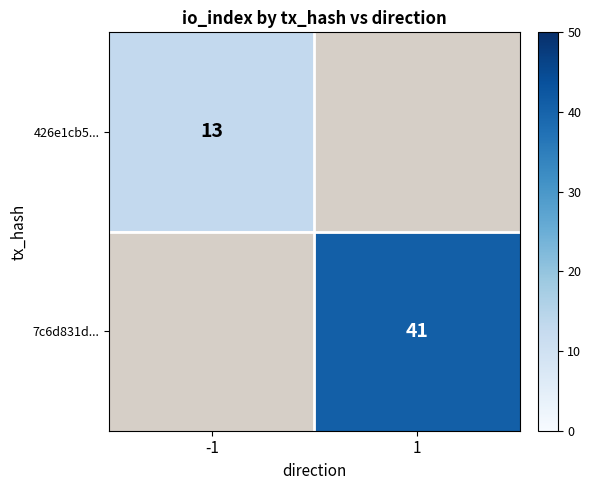

Which has a higher value, -1 or 1?

1